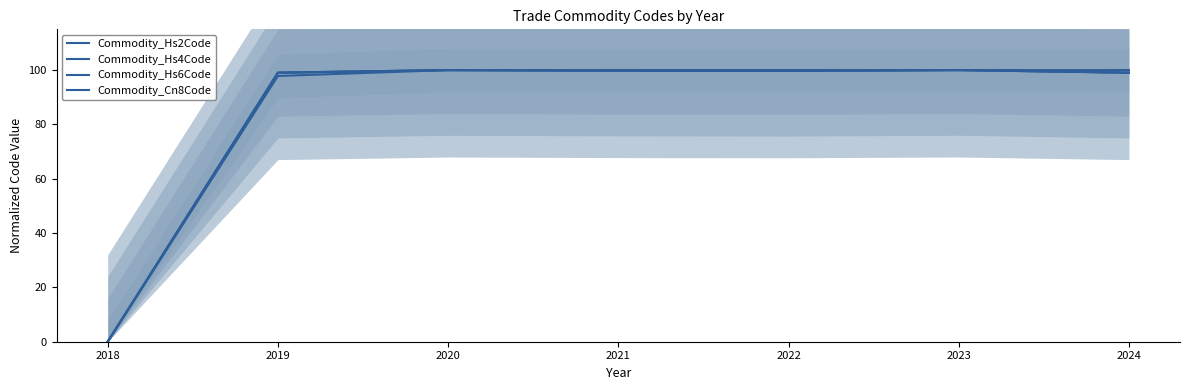

What is the difference between the highest and lowest values at 2019?

1.2